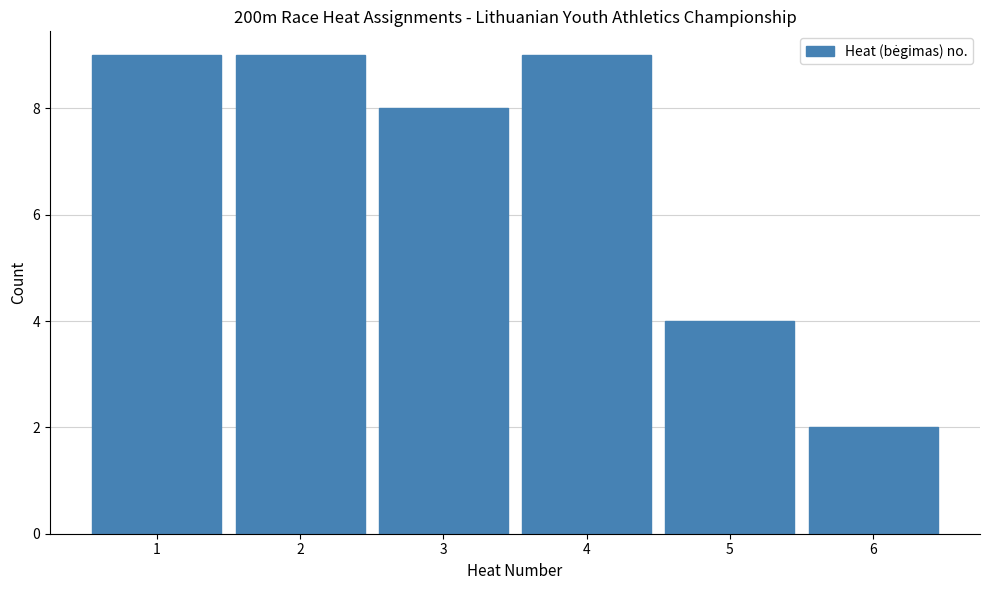

Reading left to right, what are all the values shown in this chart?

9	9	8	9	4	2